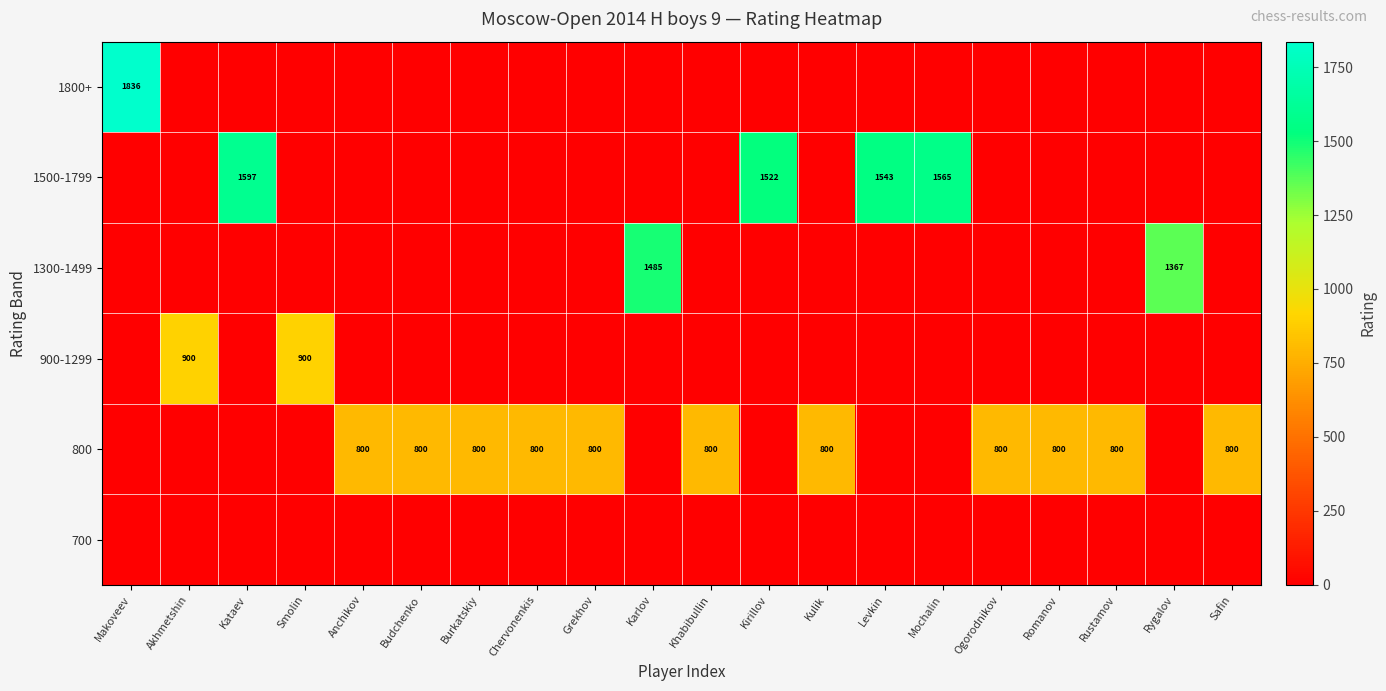

The value of 1500-1799 at Mochalin is 2680. True or false?

False